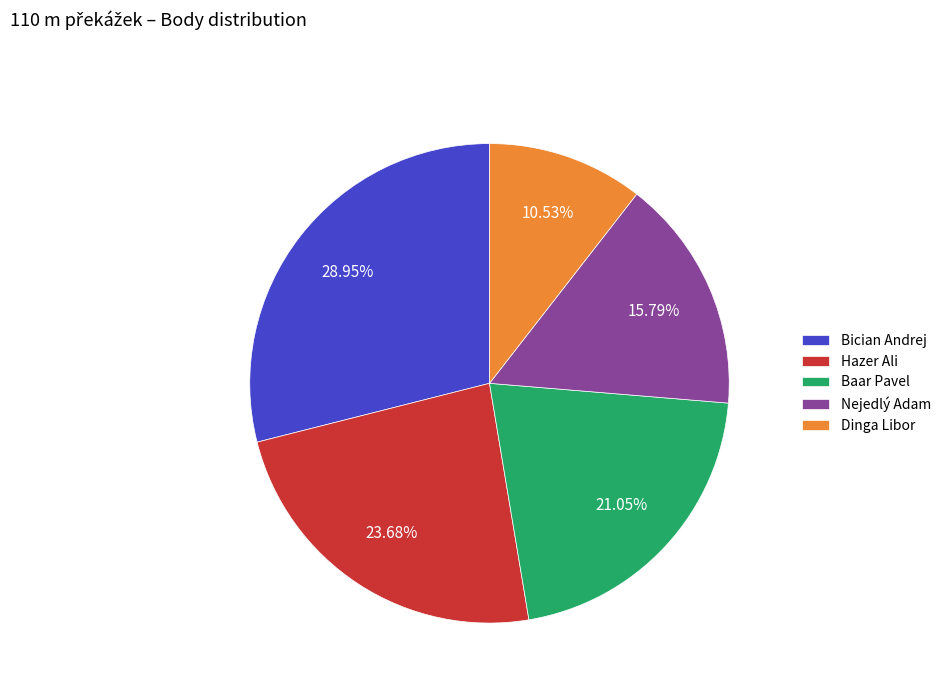

To the nearest percent, what is the average slice percentage?

20%